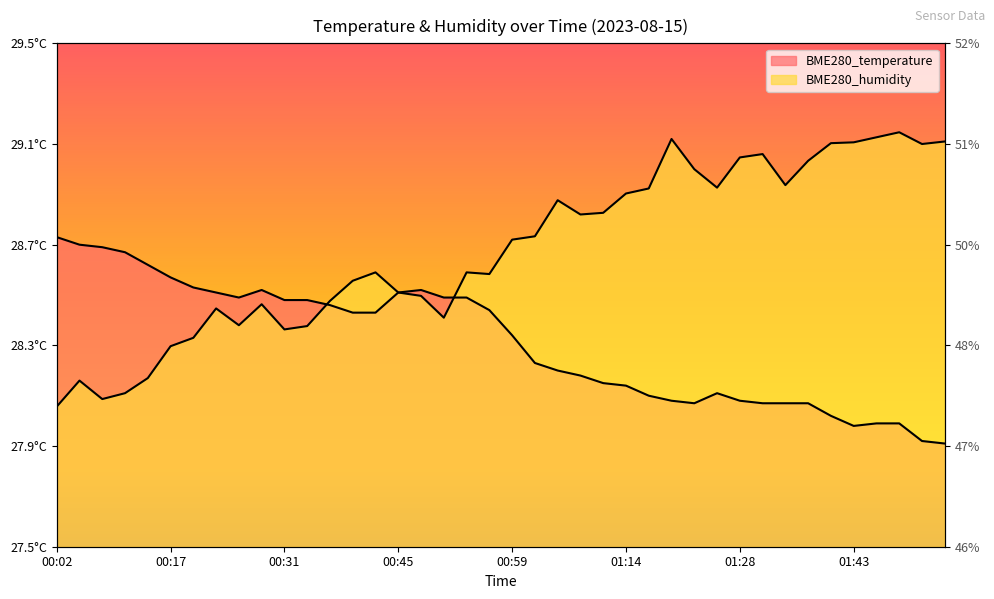

Rank the series by their maximum value, from lowest to highest.

BME280_temperature, BME280_humidity